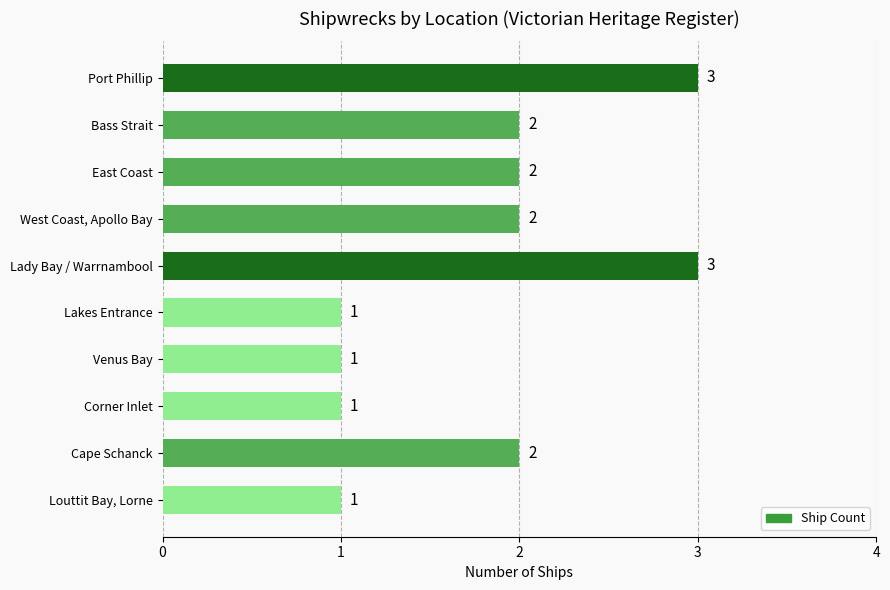

How many values are between 1 and 2?

8